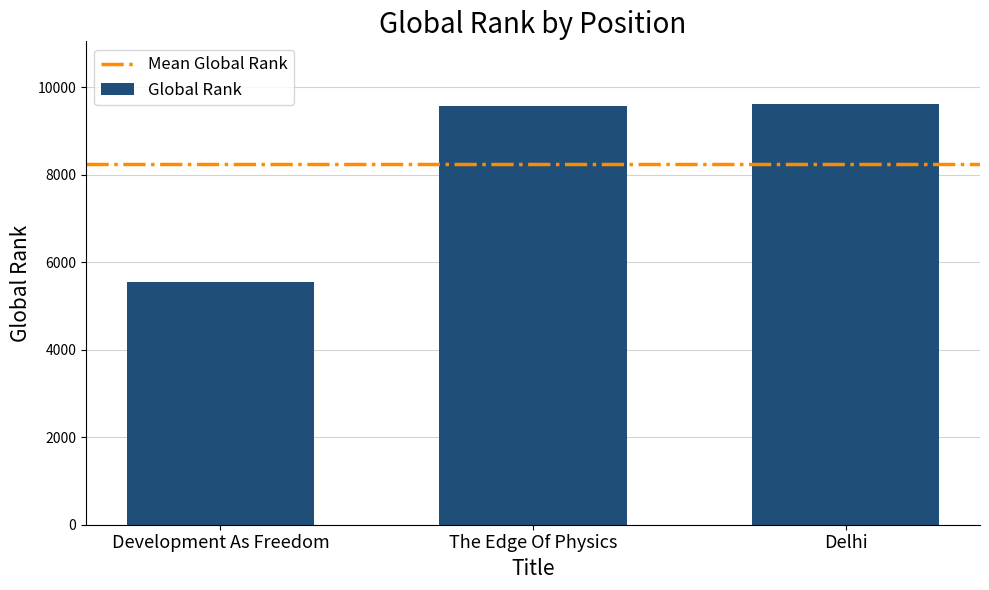

Are the bars horizontal?

No